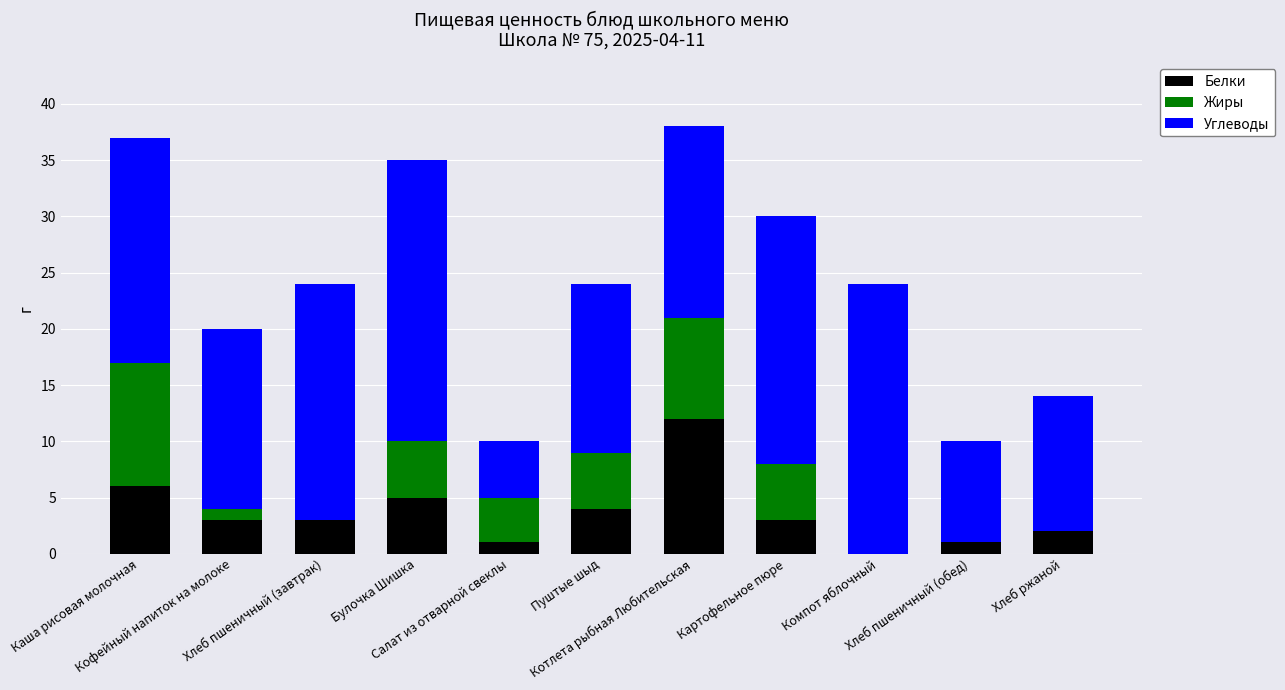

What is the sum of the Белки values at Хлеб пшеничный (завтрак) and Хлеб ржаной?

5